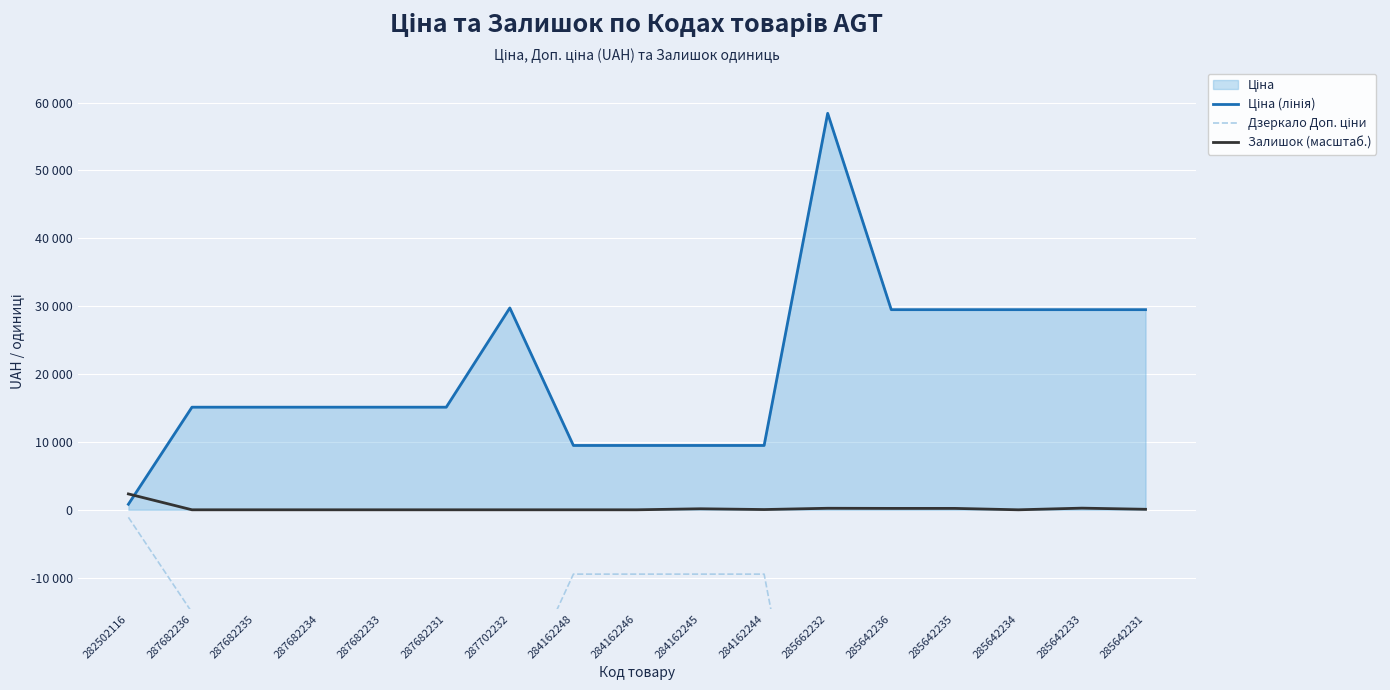

What is the maximum value shown in the chart?

58426.5